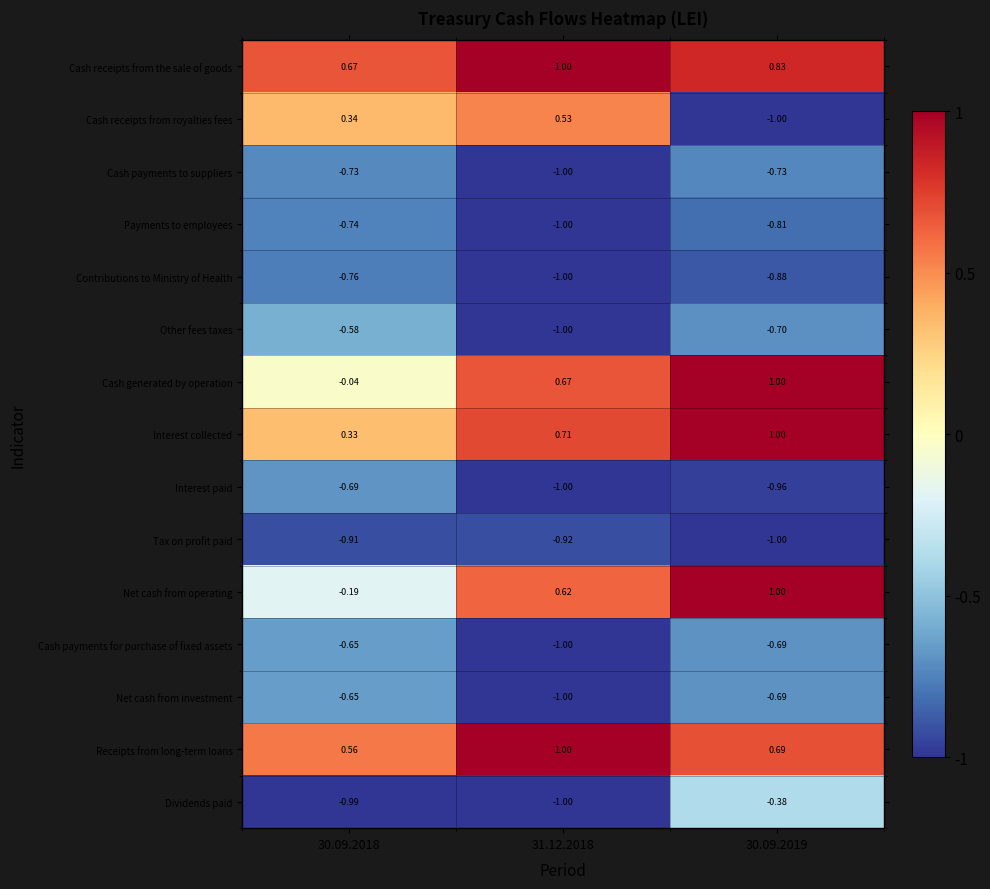

Is the value of Cash payments for purchase of fixed assets at 30.09.2018 greater than the value of Cash generated by operation at 30.09.2019?

No